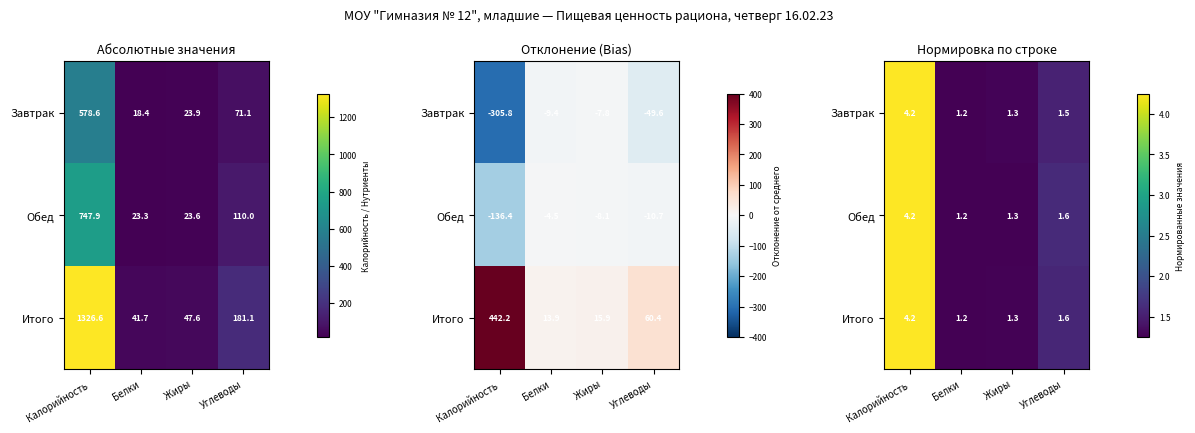

How many series are shown in this chart?

3